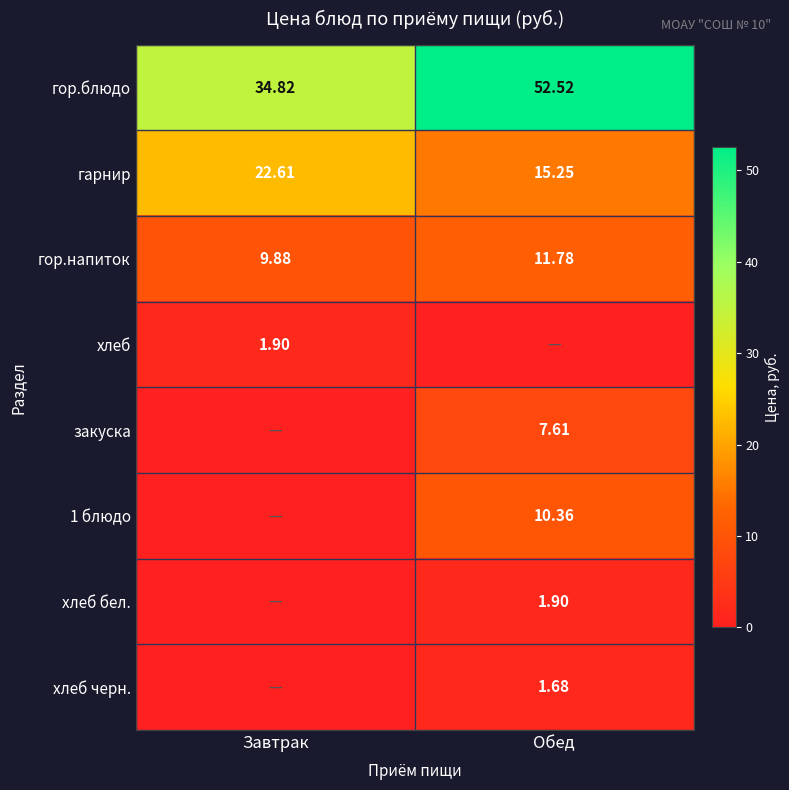

What is the sum of the гор.напиток values at Завтрак and Обед?

21.7